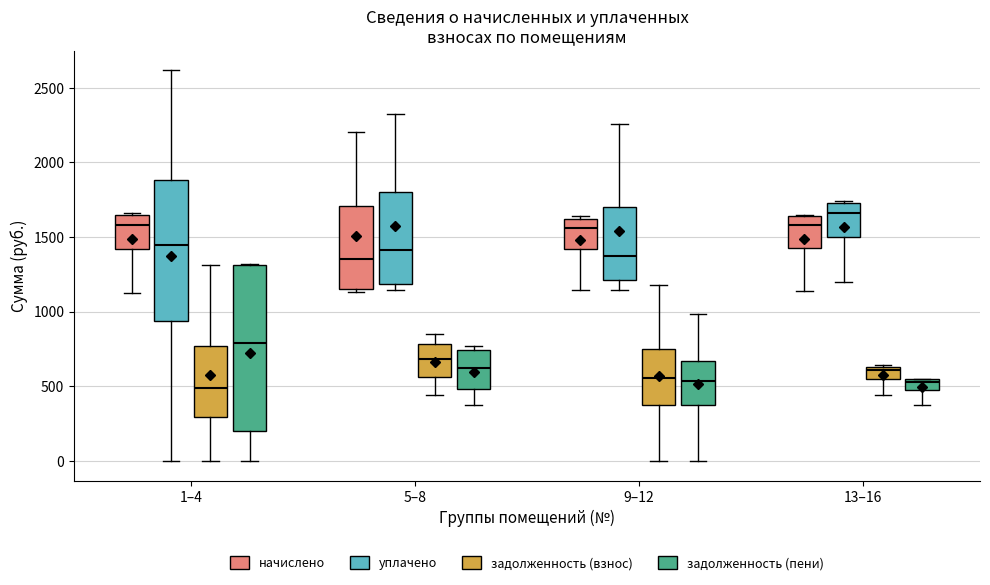

Which box's median line is the highest?

13–16 (уплачено)